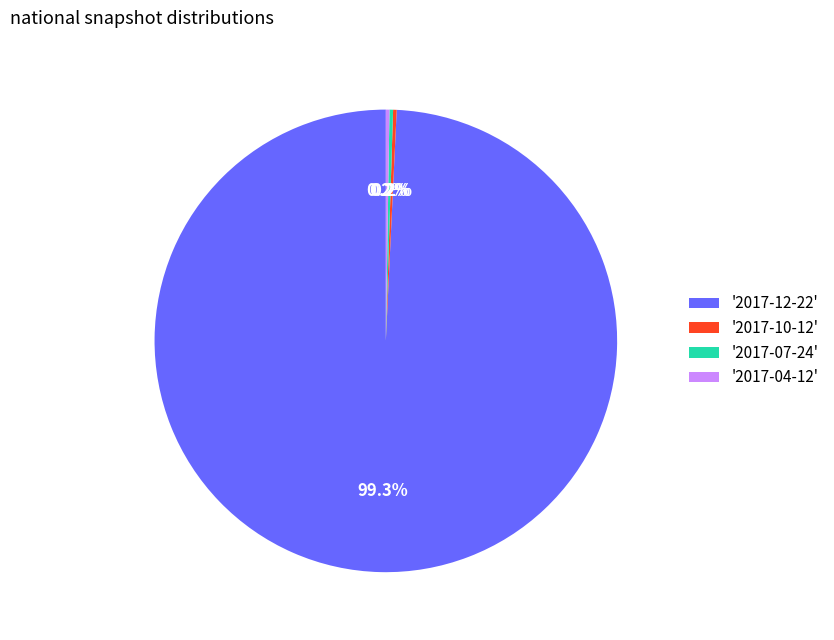

Which category accounts for the majority?

'2017-12-22'